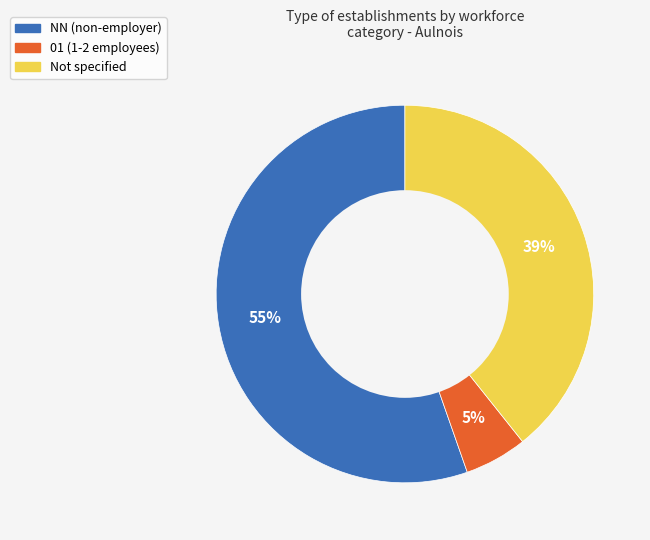

Is there any slice that represents more than half of the pie?

Yes